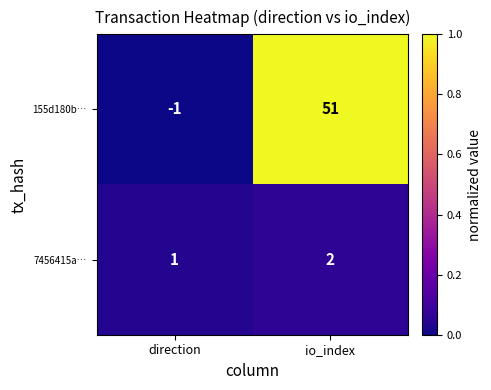

What is the greatest value displayed?

51